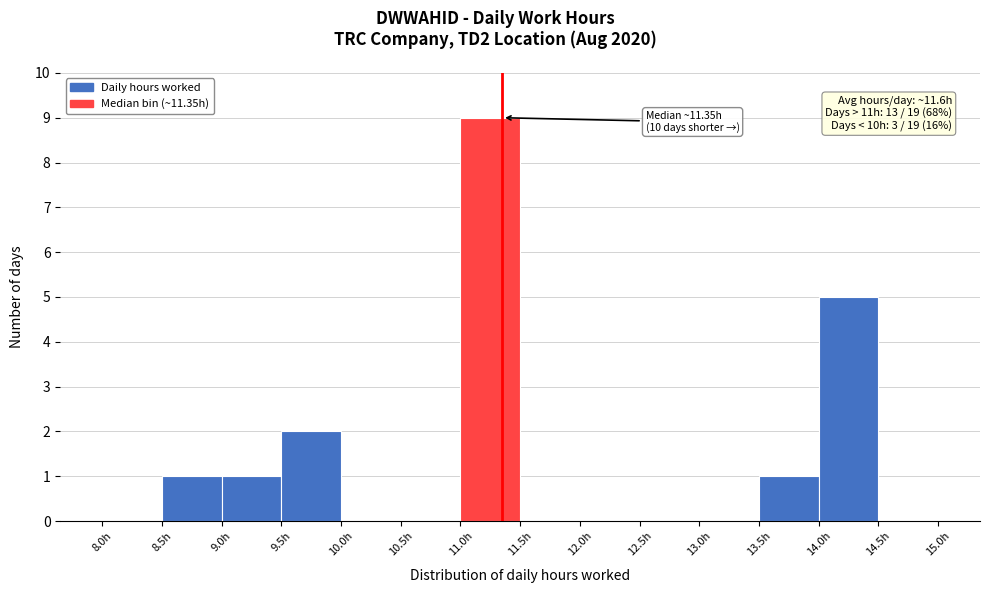

Over which range of the x-axis is the bar tallest?

11.0 to 11.5